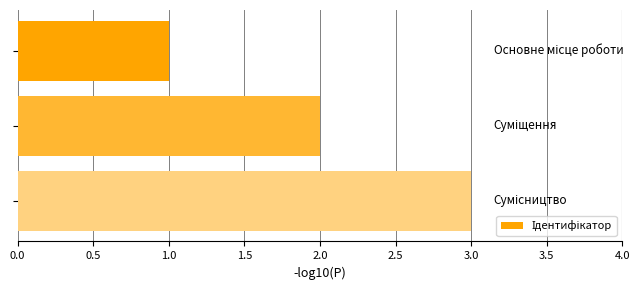

What is the greatest value displayed?

3